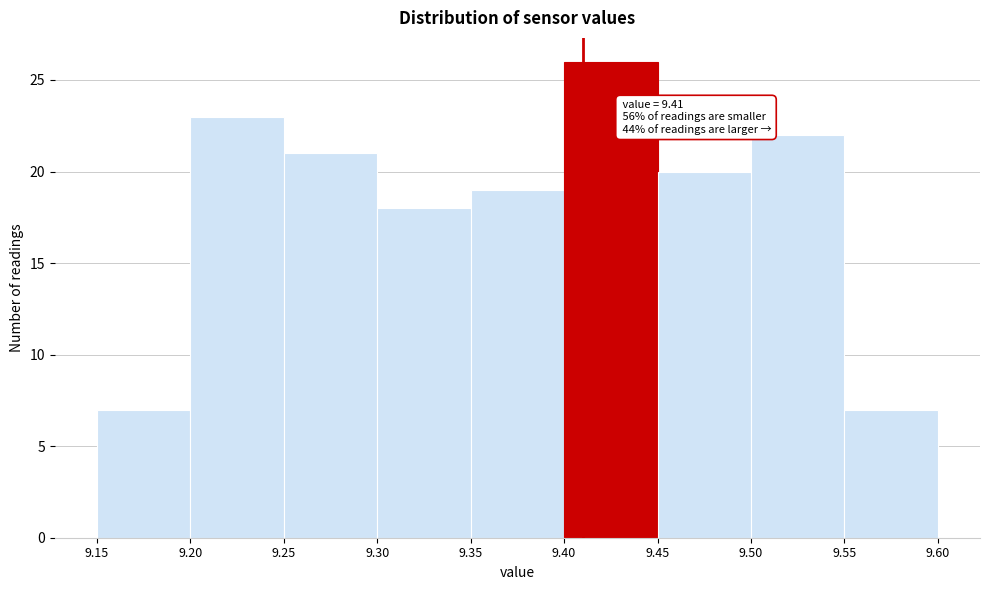

Which range on the x-axis has the tallest bar?

9.40 to 9.45